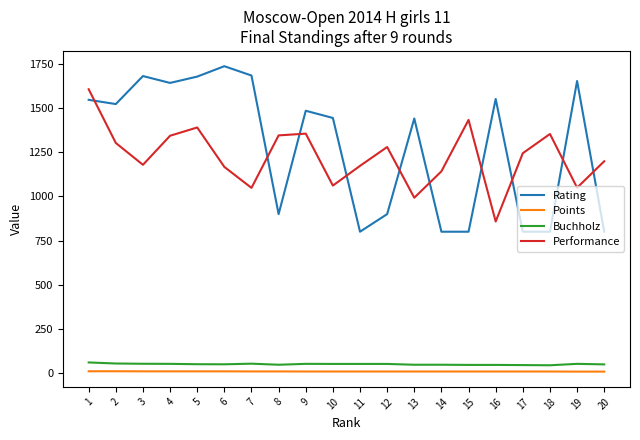

The Rating series shows 321.0 at 8. True or false?

False